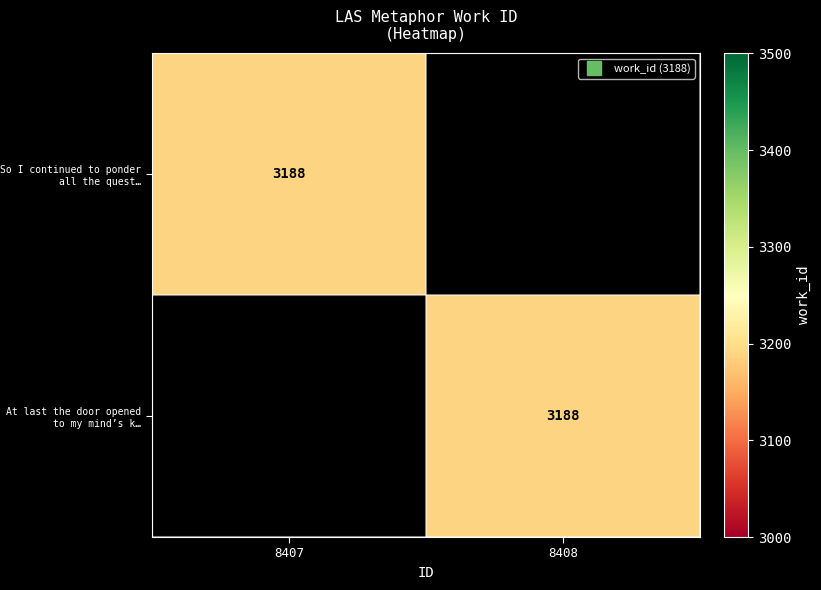

Which category has the highest value in the So I continued to ponder all the quest… series?

8407